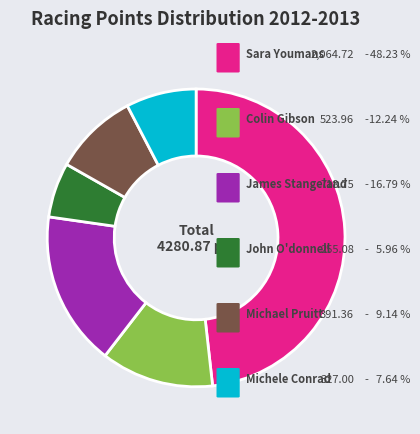

Is there a majority slice in this chart?

No